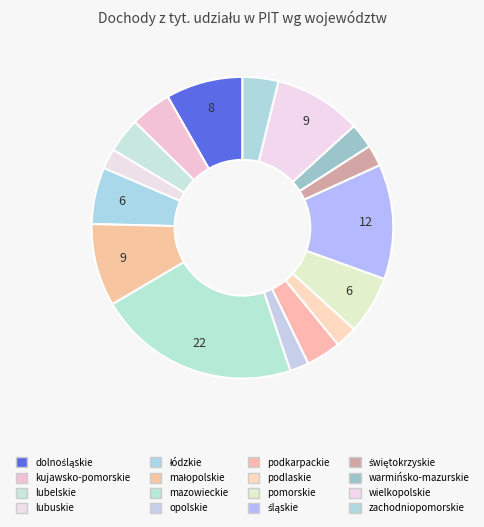

What percentage is the łódzkie slice, to the nearest percent?

6%